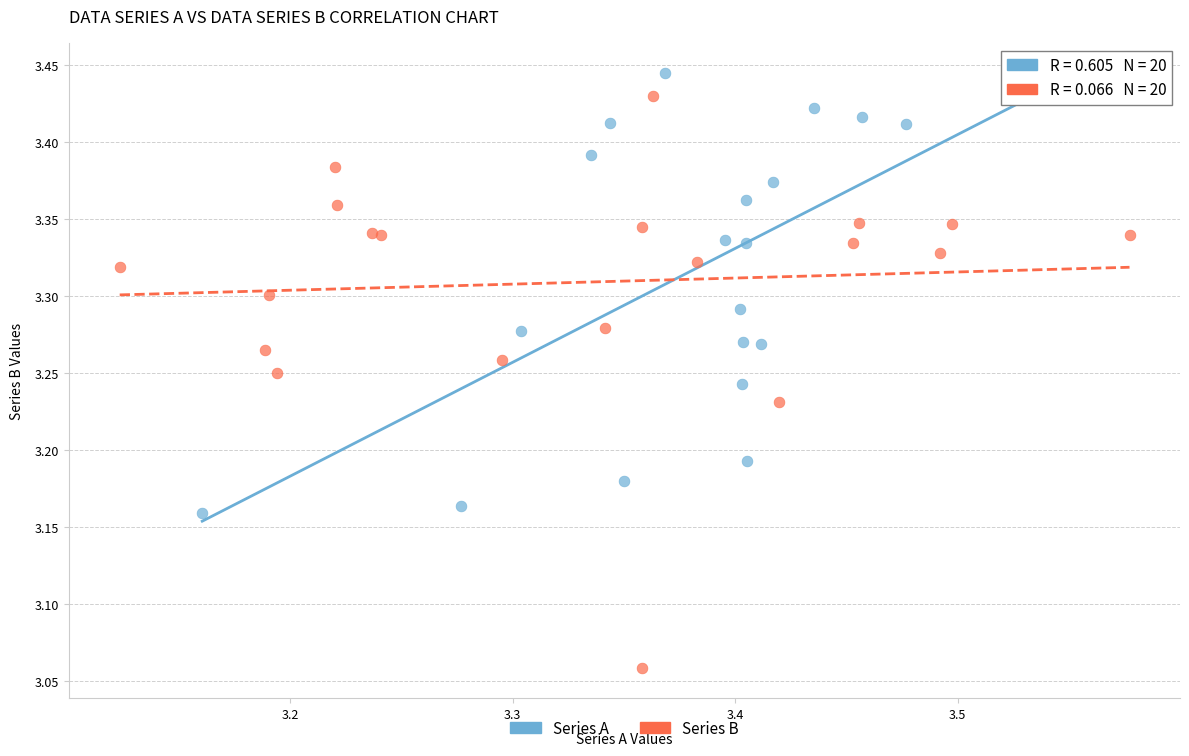

Which series contains the highest Y value?

Series A